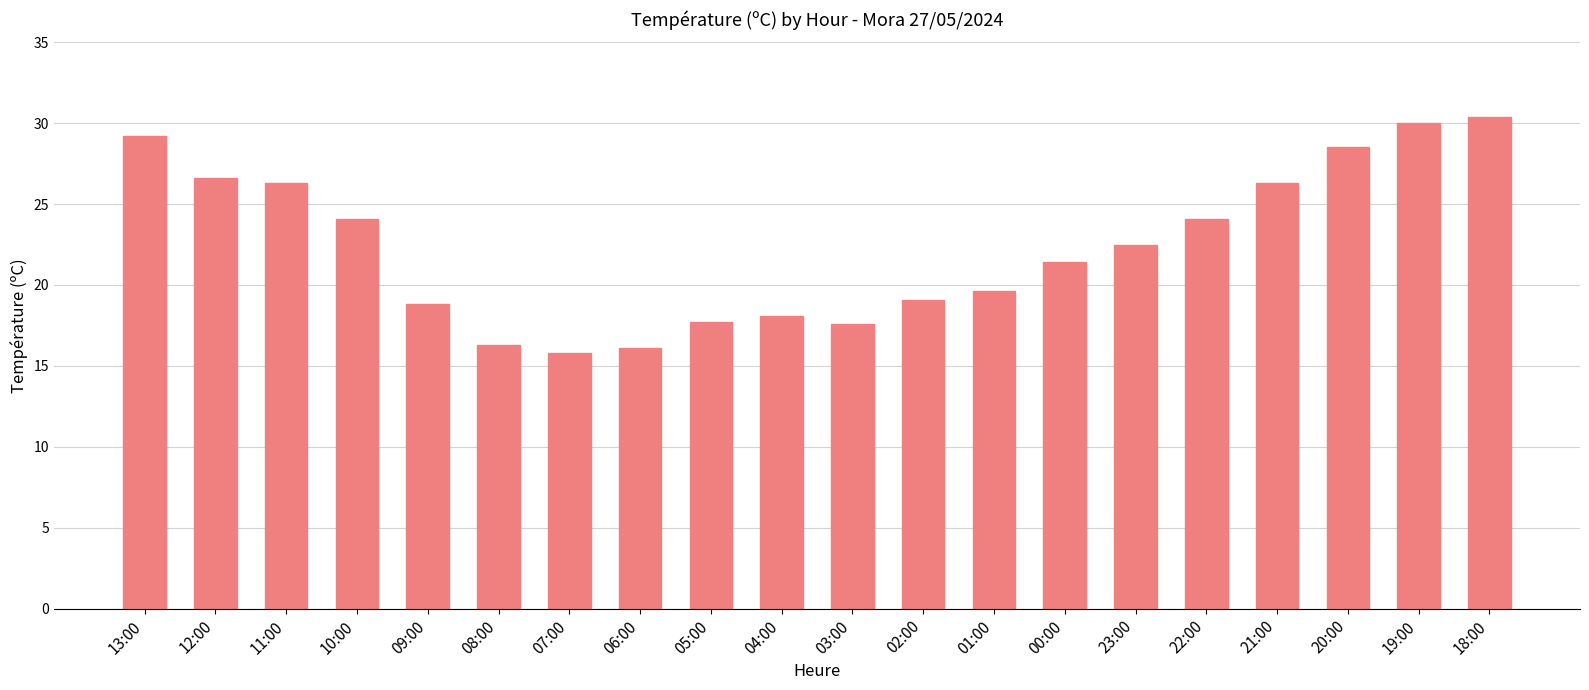

What is the approximate value at 20:00?

28.5